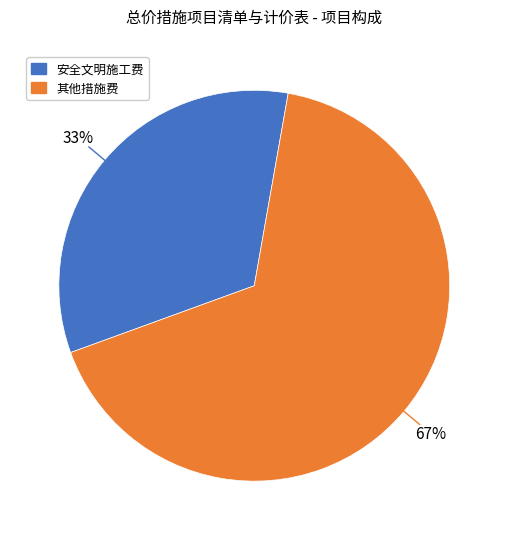

What percentage is the 安全文明施工费 slice, to the nearest percent?

33%